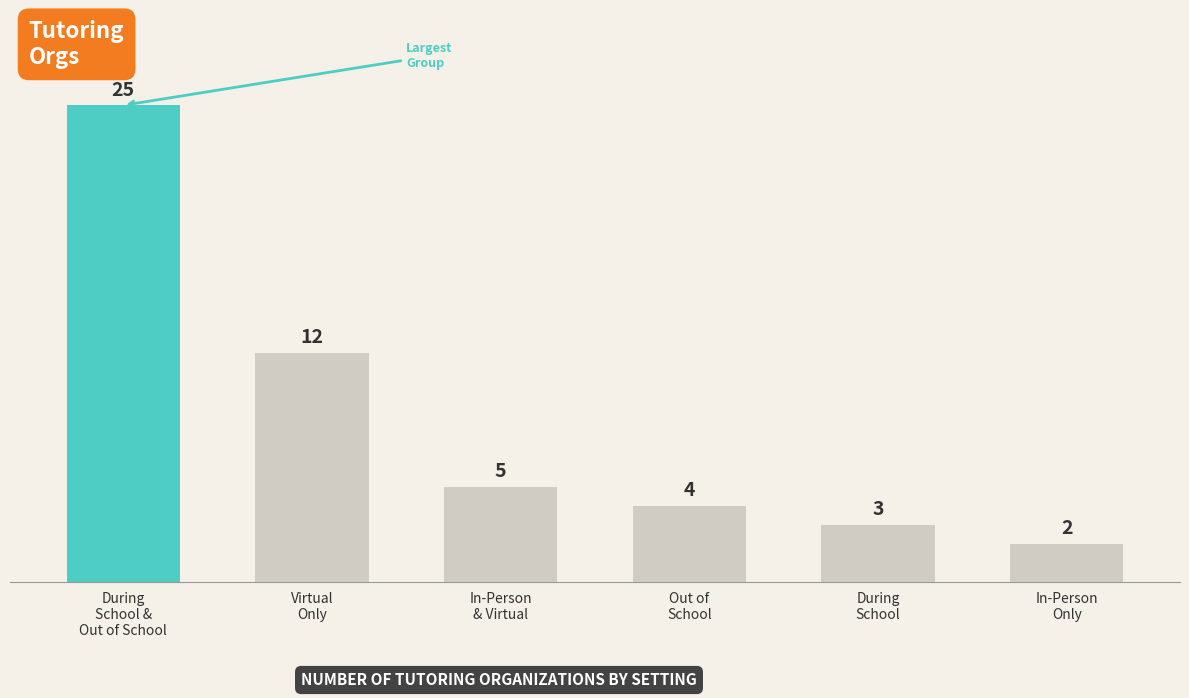

How many values are below 5?

3